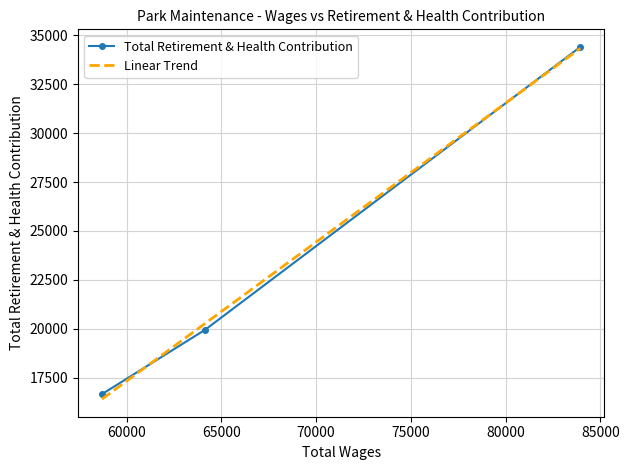

Which category has the highest value across all series?

83940.0